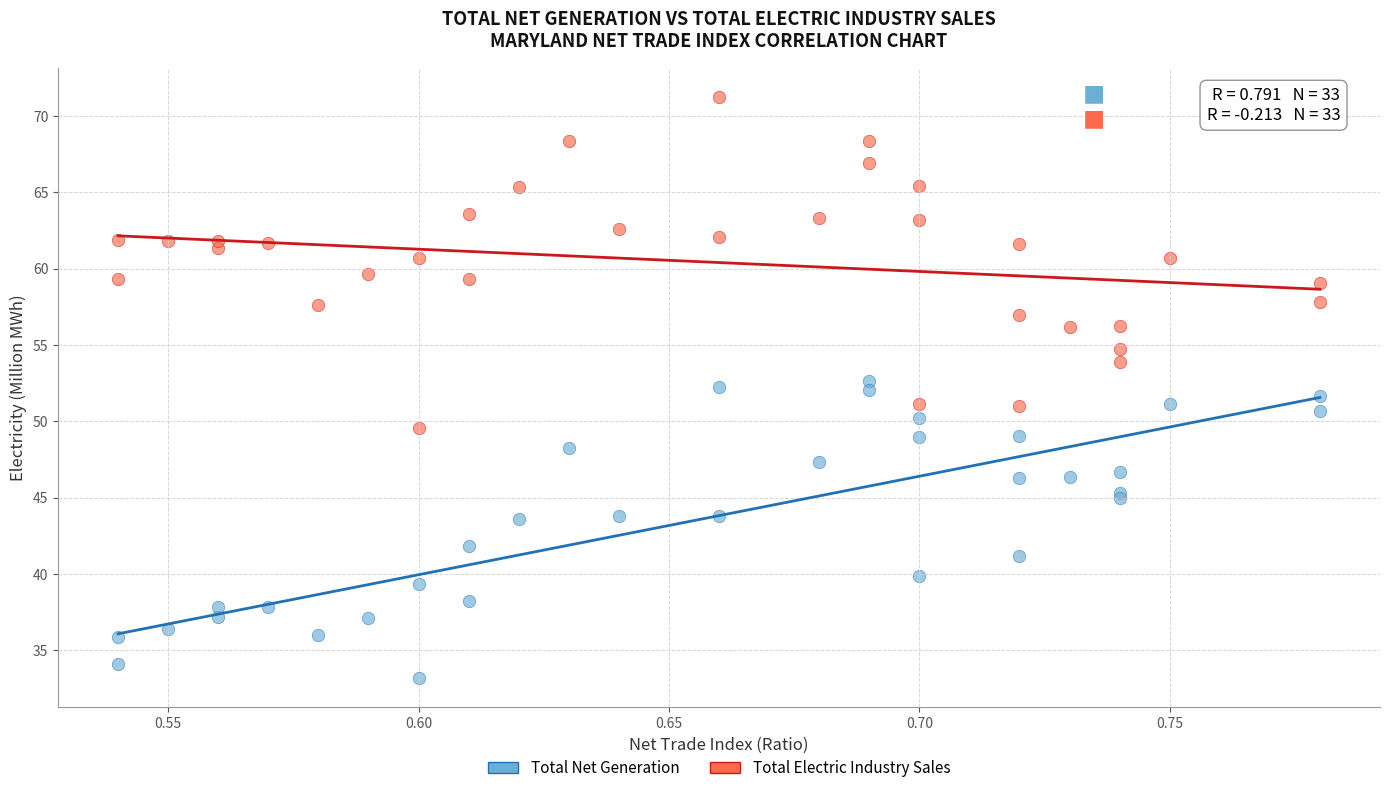

What are all the series names shown in the legend?

Total Net Generation, Total Electric Industry Sales